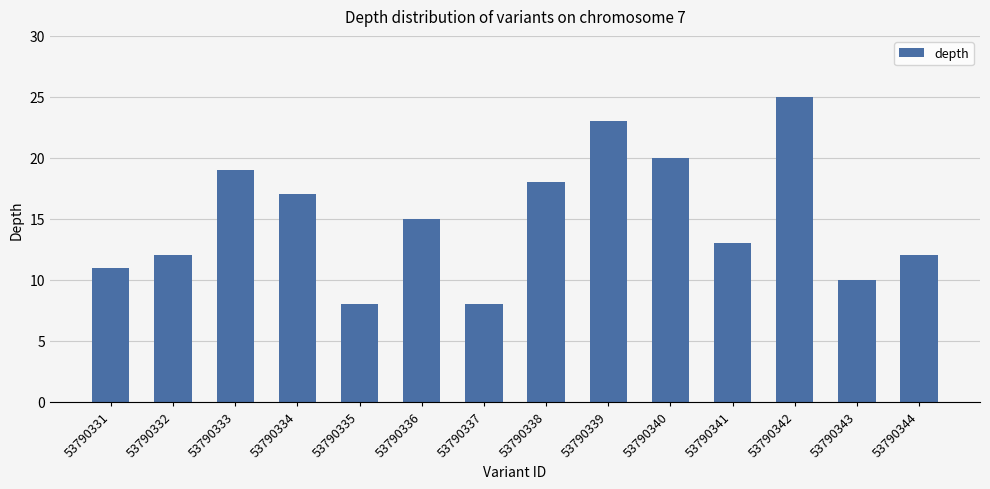

What is the value of the 1st bar from the left?

11